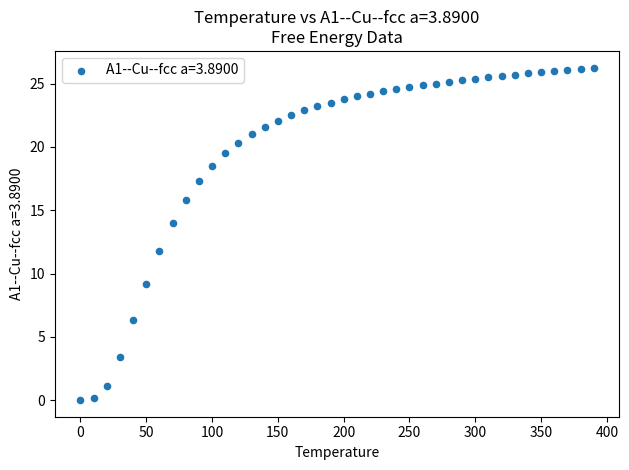

What is the range of Y values (max minus min)?

26.3